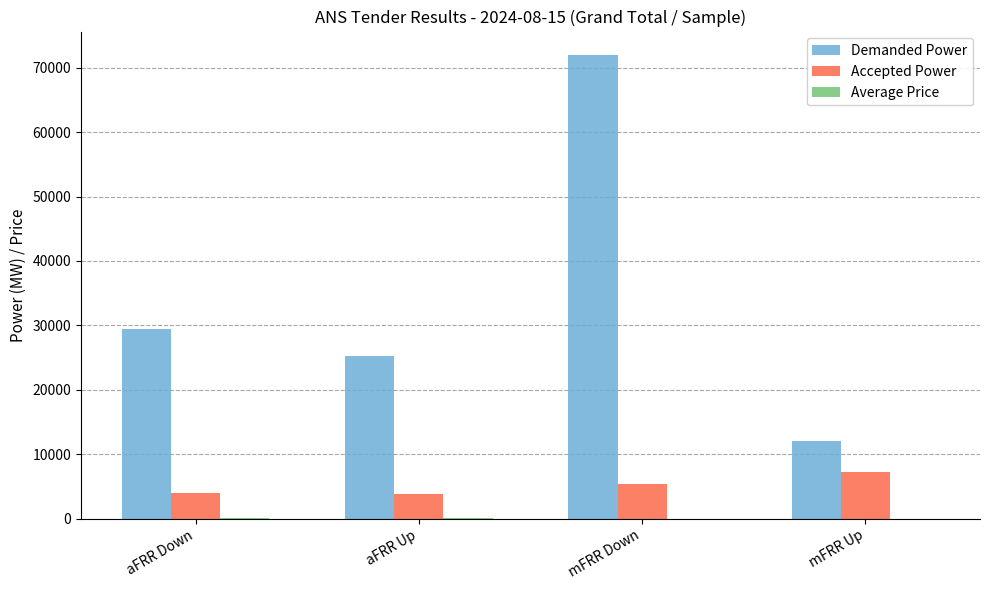

Between aFRR Down and mFRR Up, which series saw the biggest shift?

Demanded Power